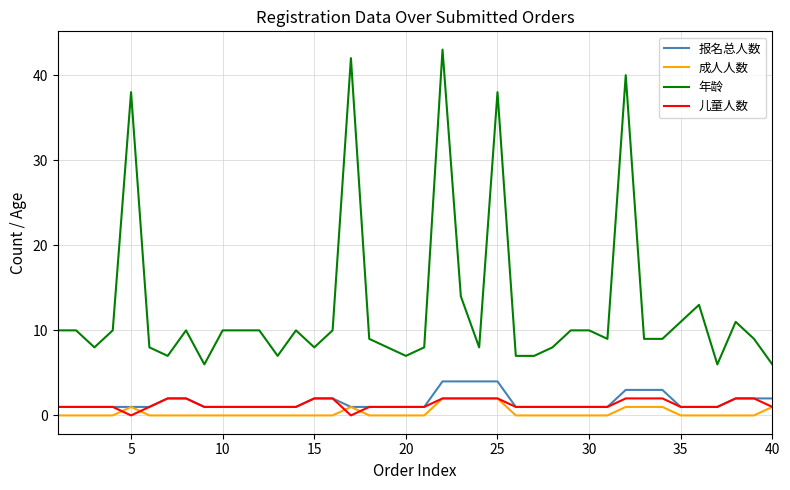

Which series has the widest spread of values?

年龄